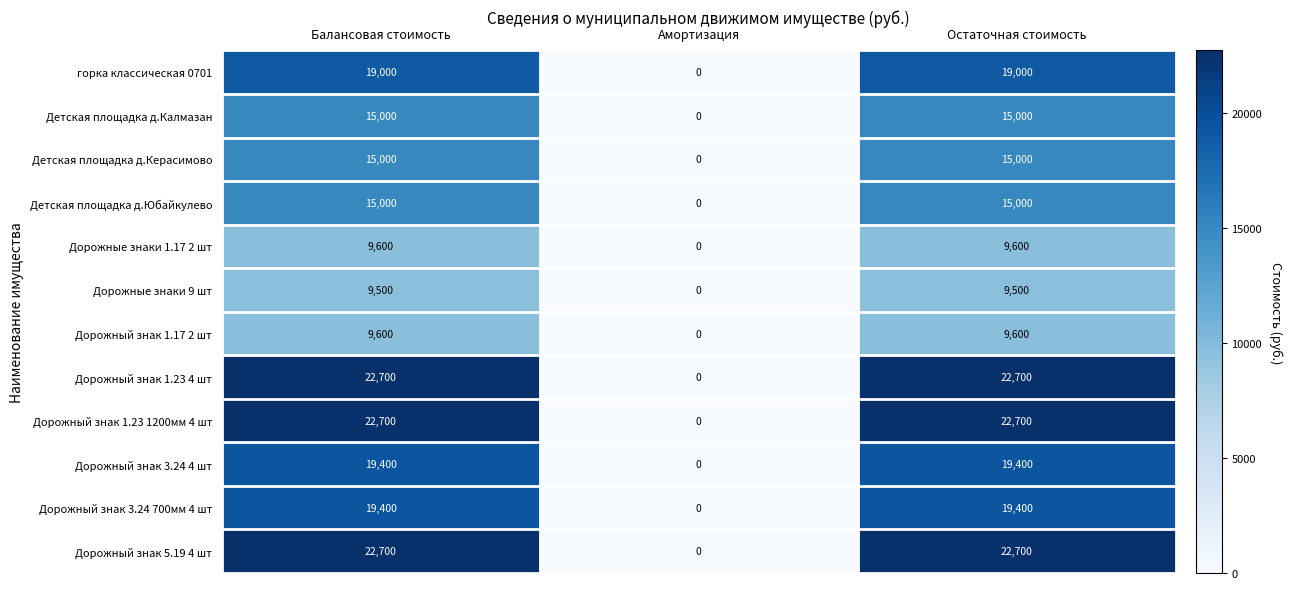

What is the maximum value for Дорожный знак 1.23 1200мм 4 шт?

22700